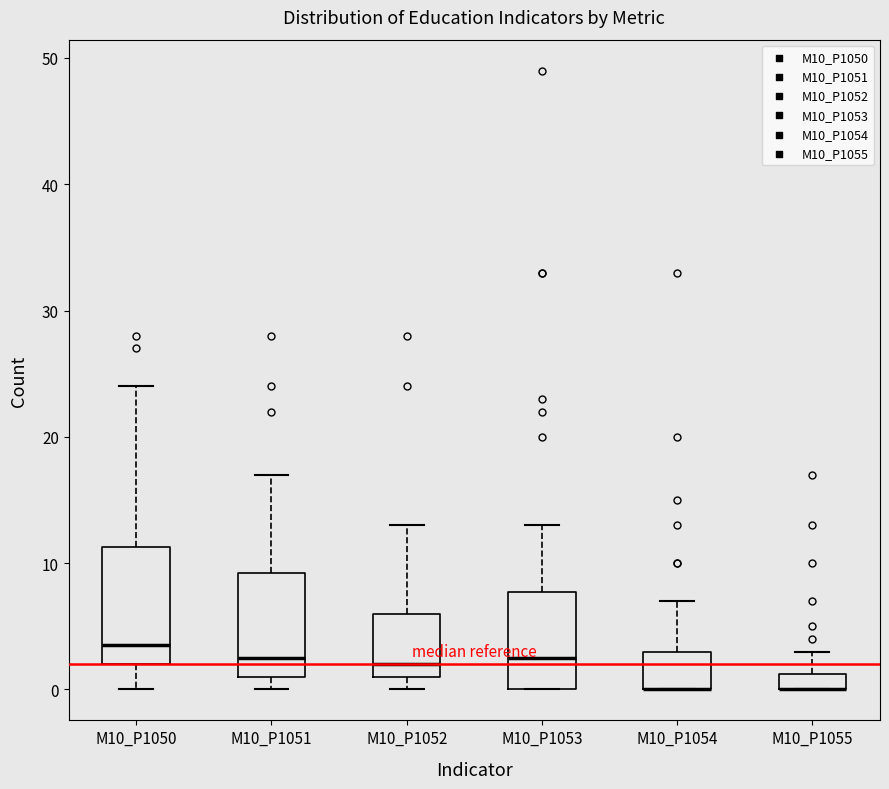

Which box is the tallest, from its lower edge to its upper edge?

M10_P1050